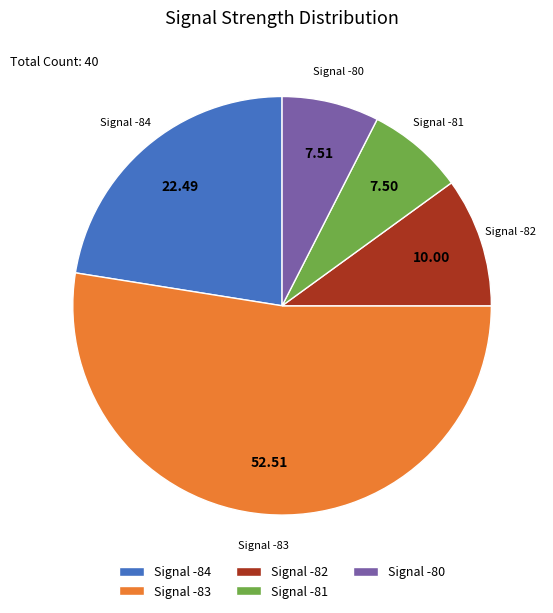

Count the number of slices in the pie.

5